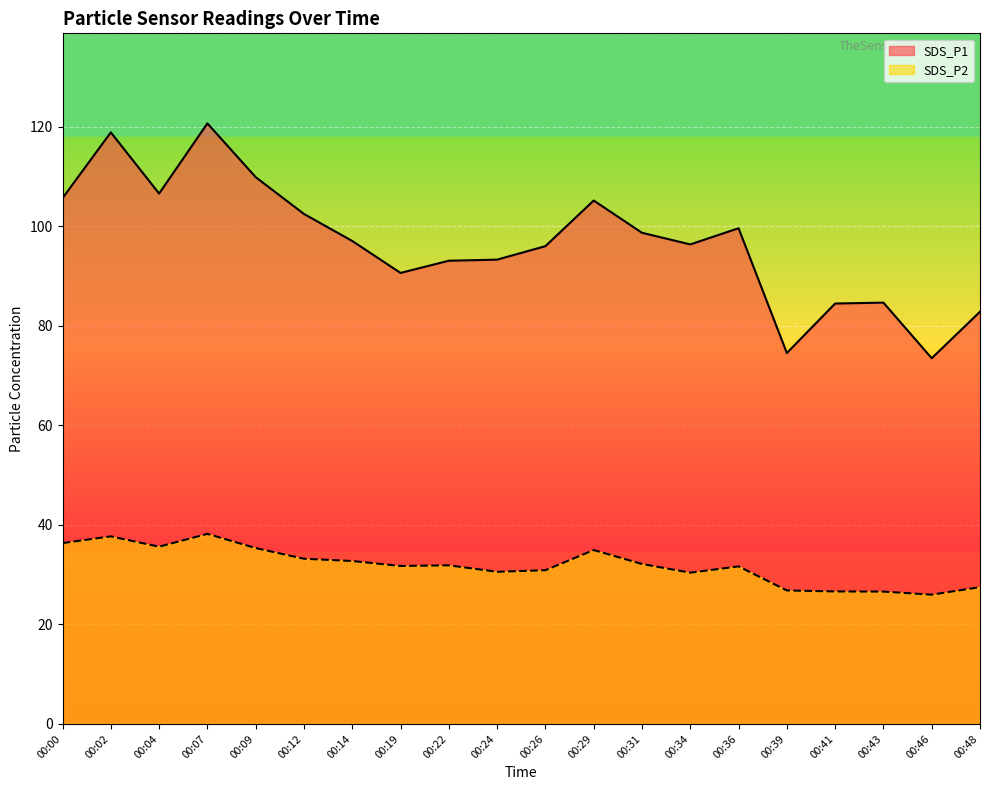

Rank the categories by SDS_P1 value from highest to lowest.

00:07, 00:02, 00:09, 00:04, 00:00, 00:29, 00:12, 00:36, 00:31, 00:14, 00:34, 00:26, 00:24, 00:22, 00:19, 00:43, 00:41, 00:48, 00:39, 00:46